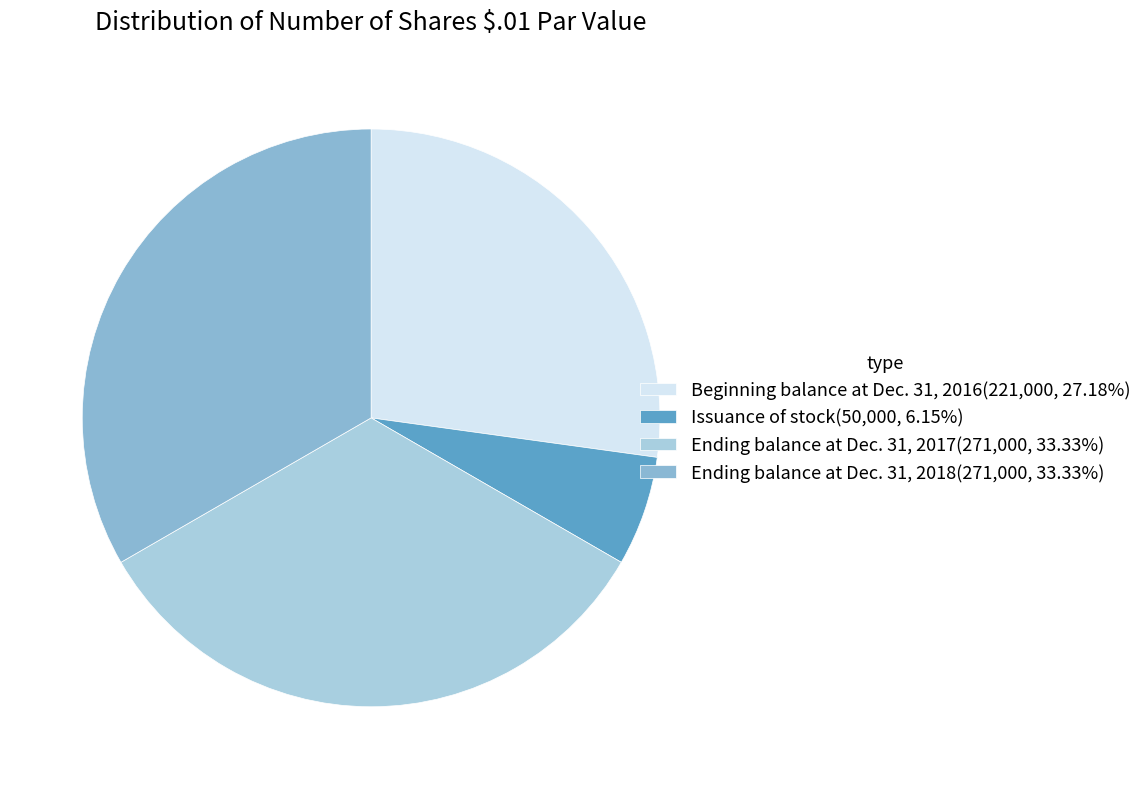

Approximately how many times larger is the value at Ending balance at Dec. 31, 2017 compared to Ending balance at Dec. 31, 2018?

1.0